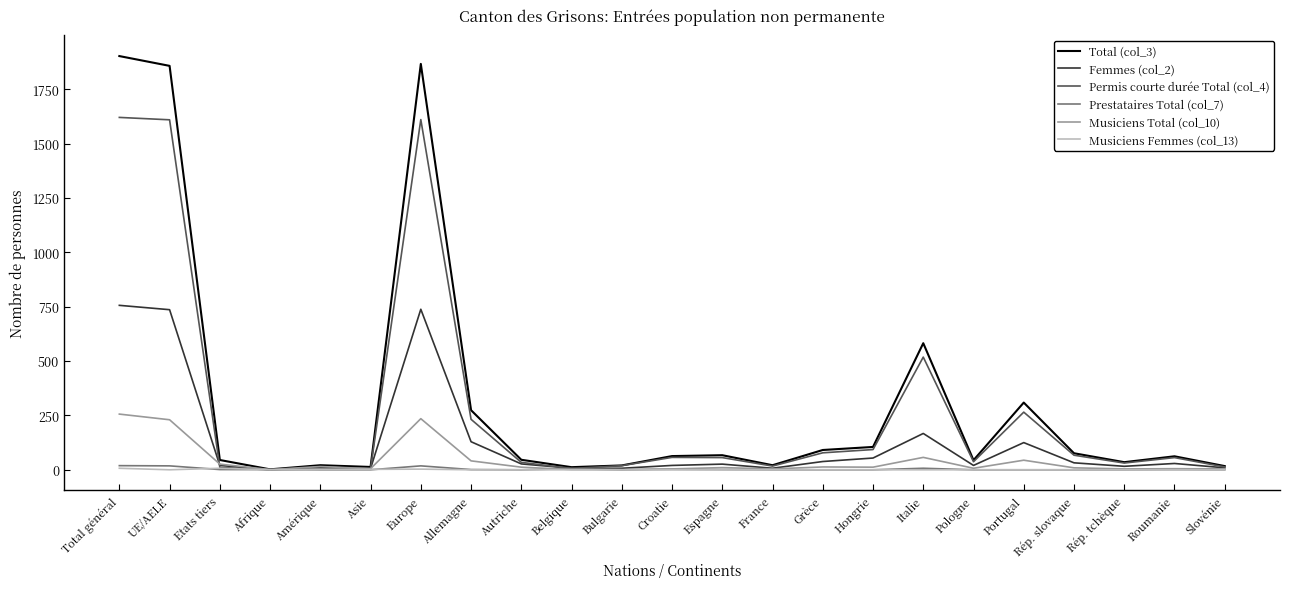

Does the chart display data point markers on the line(s)?

No